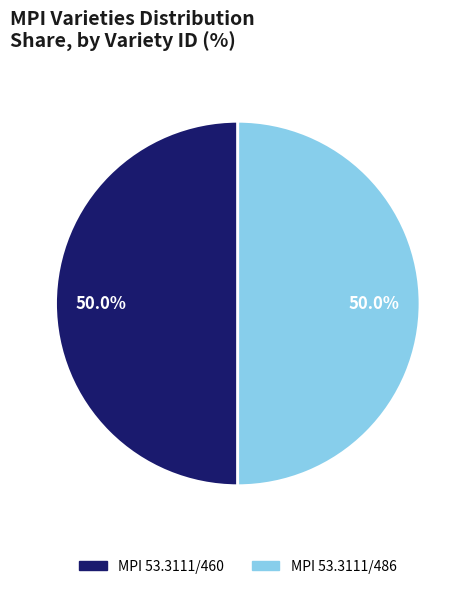

What is the ratio of the value at MPI 53.3111/460 to the value at MPI 53.3111/486?

1.0